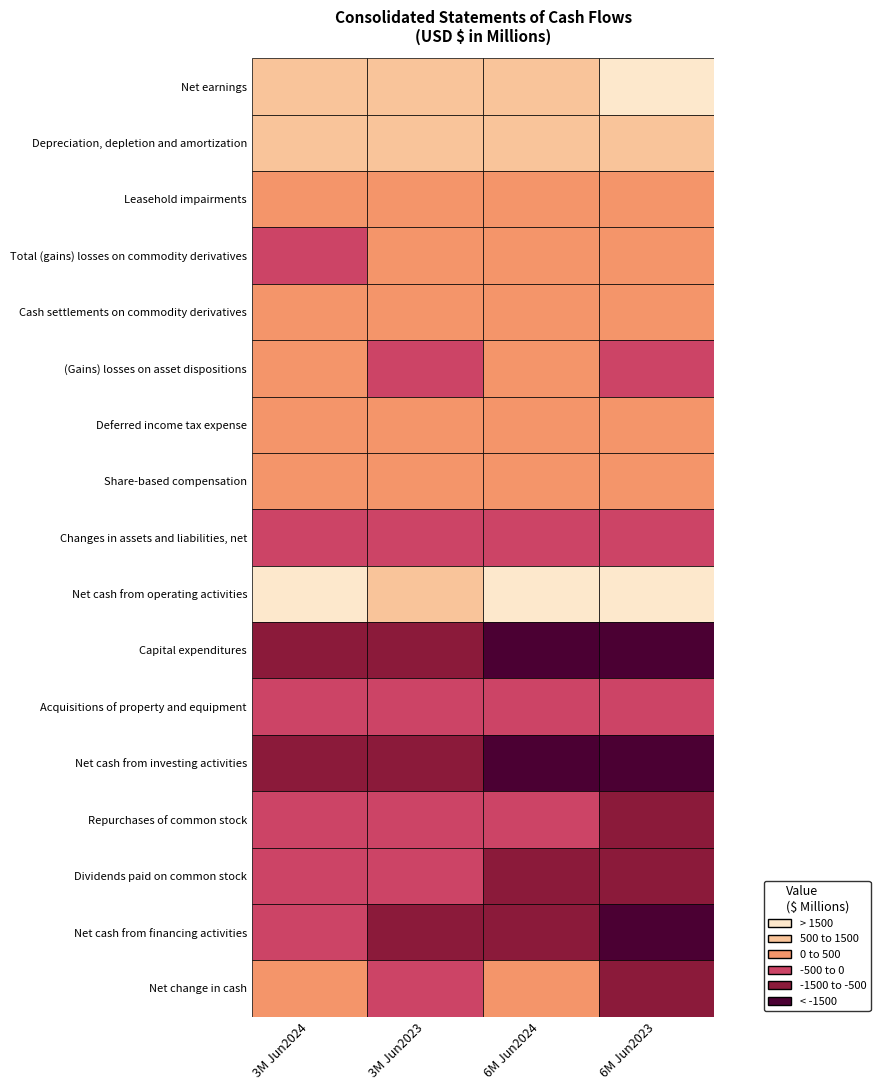

What is the average value of the Capital expenditures series?

-1490